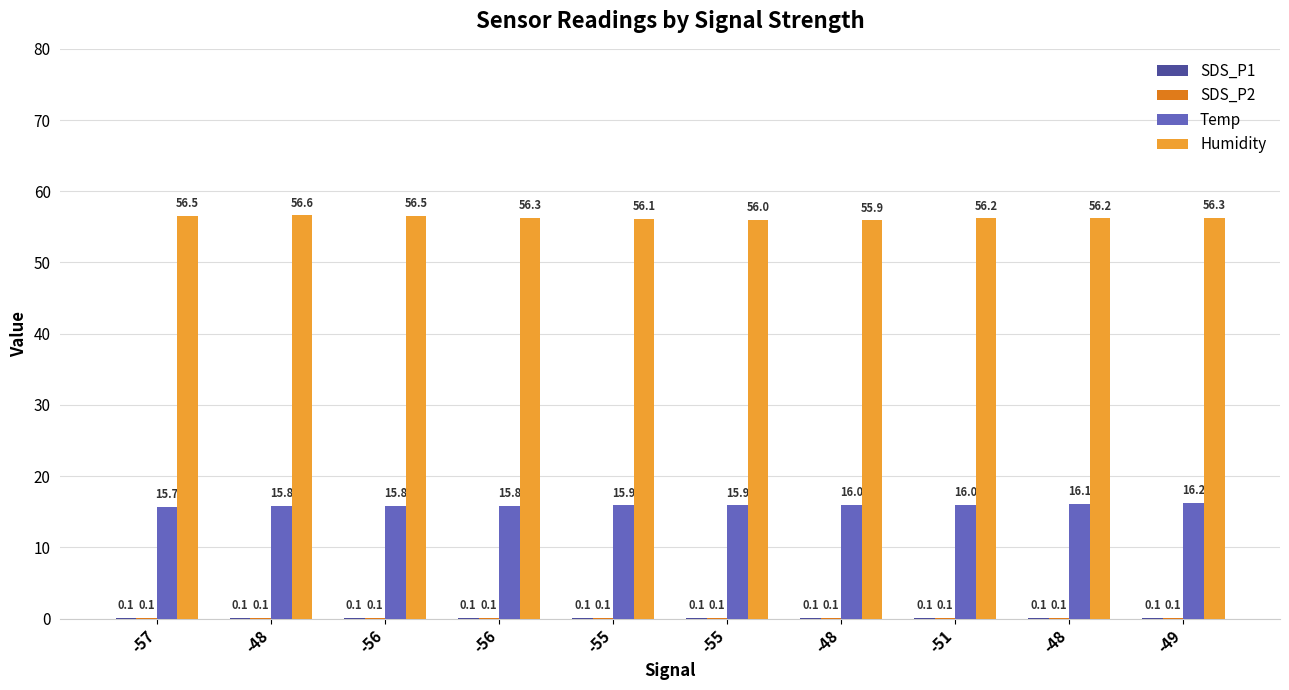

Is the value of Humidity at -51 greater than the value of SDS_P2 at -48?

Yes